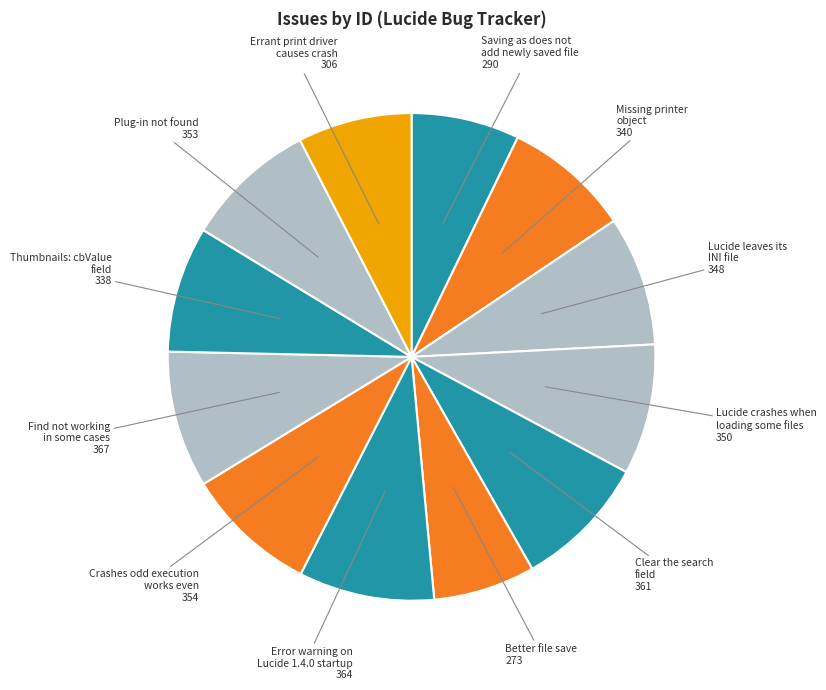

The Errant print driver causes crash slice represents 1% of the pie. True or false?

False